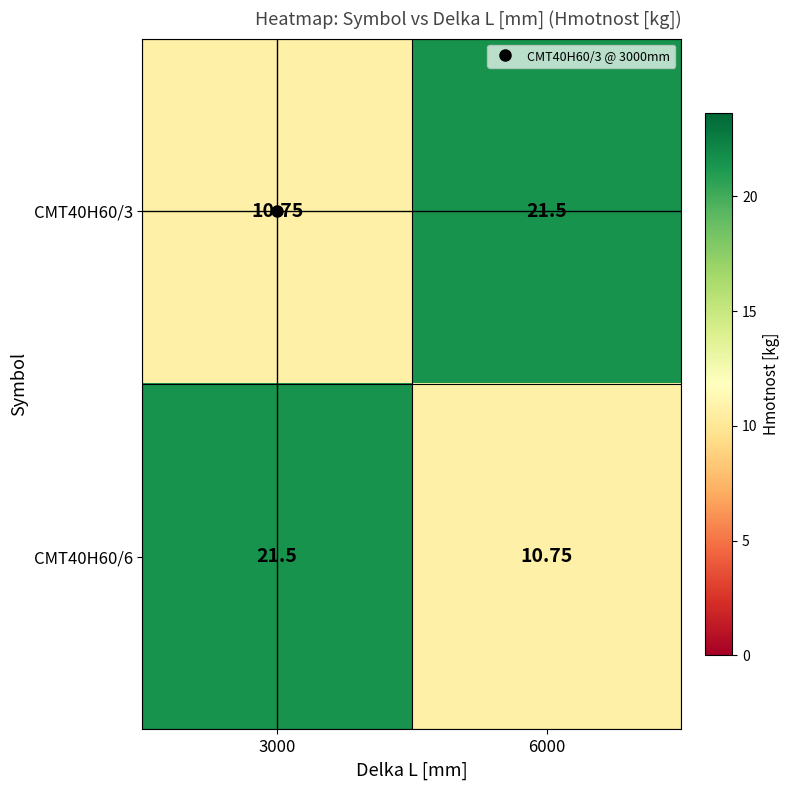

Is the value of CMT40H60/6 at 3000 greater than the value of CMT40H60/3 at 3000?

Yes